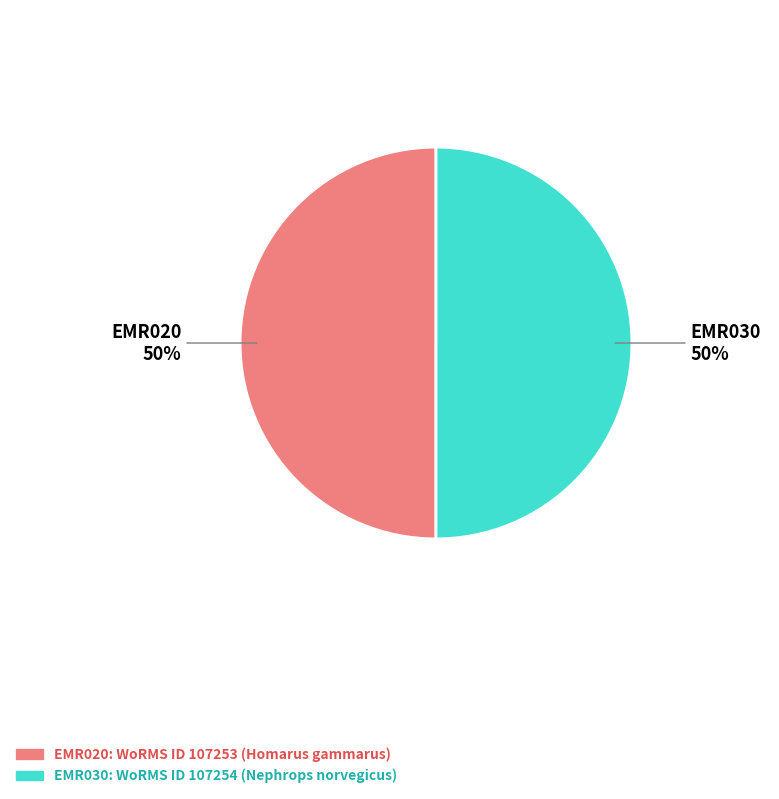

To the nearest percent, what percentage of the pie is EMR030?

50%